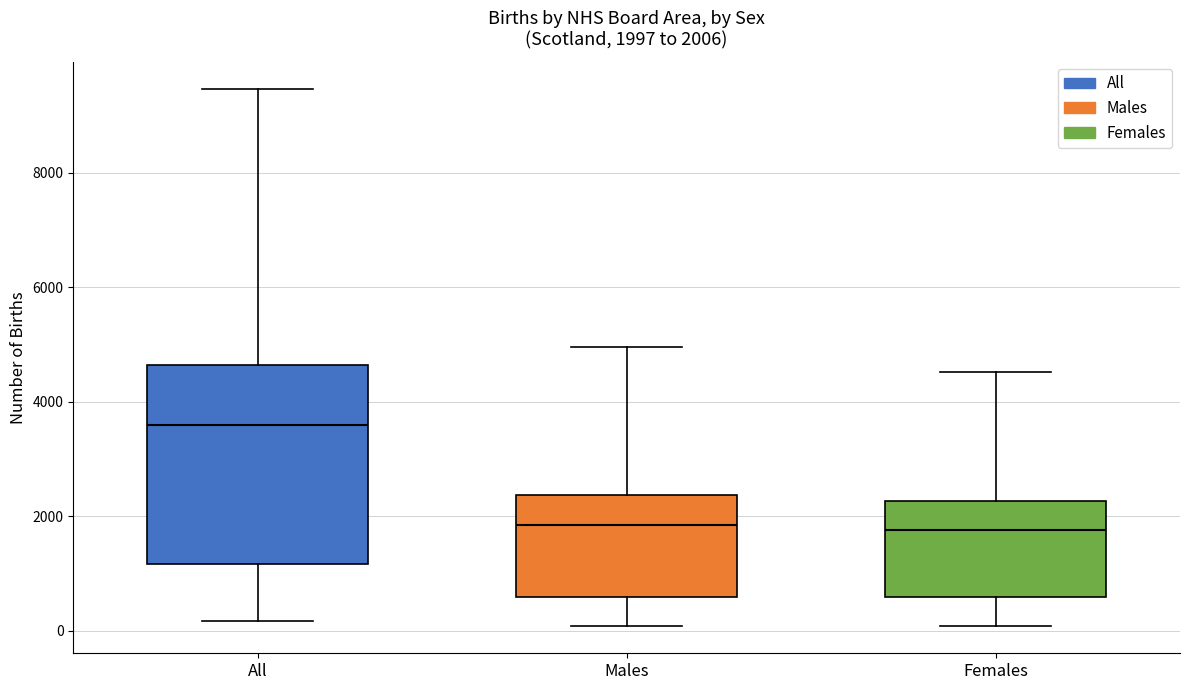

Comparing the boxes themselves (not the whiskers), which one is the tallest?

All